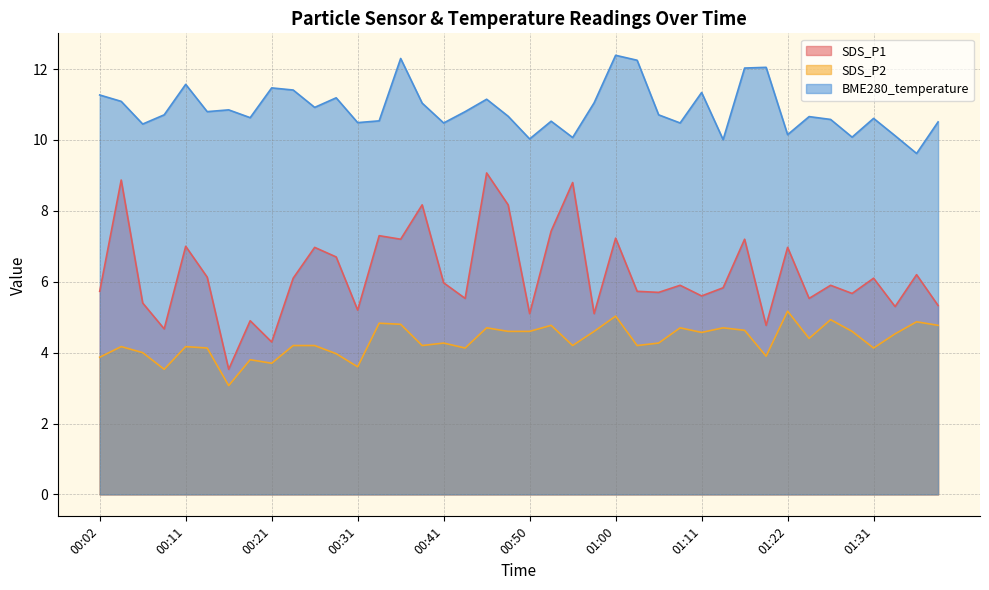

True or false: SDS_P2 and BME280_temperature cross at least once.

False